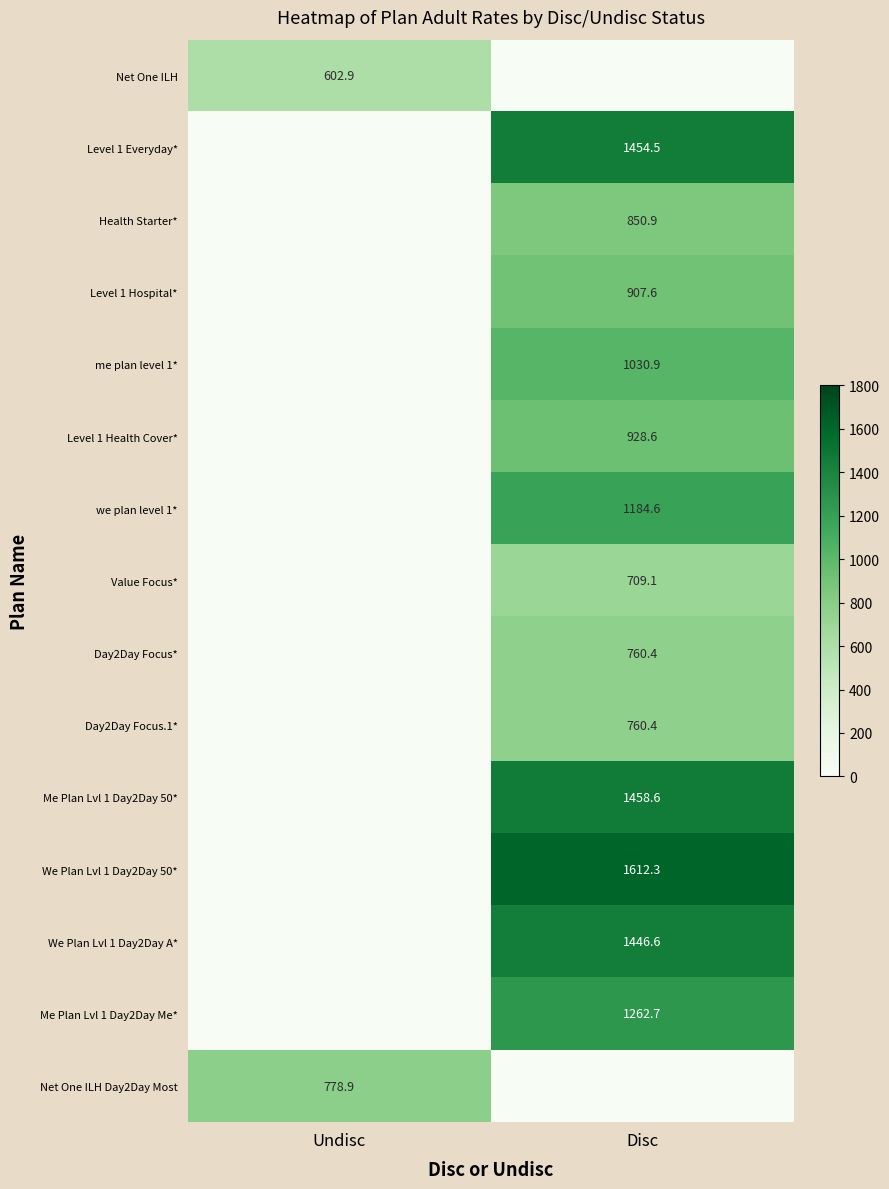

True or false: Level 1 Everyday* has a value of 2589.1 at Disc.

False